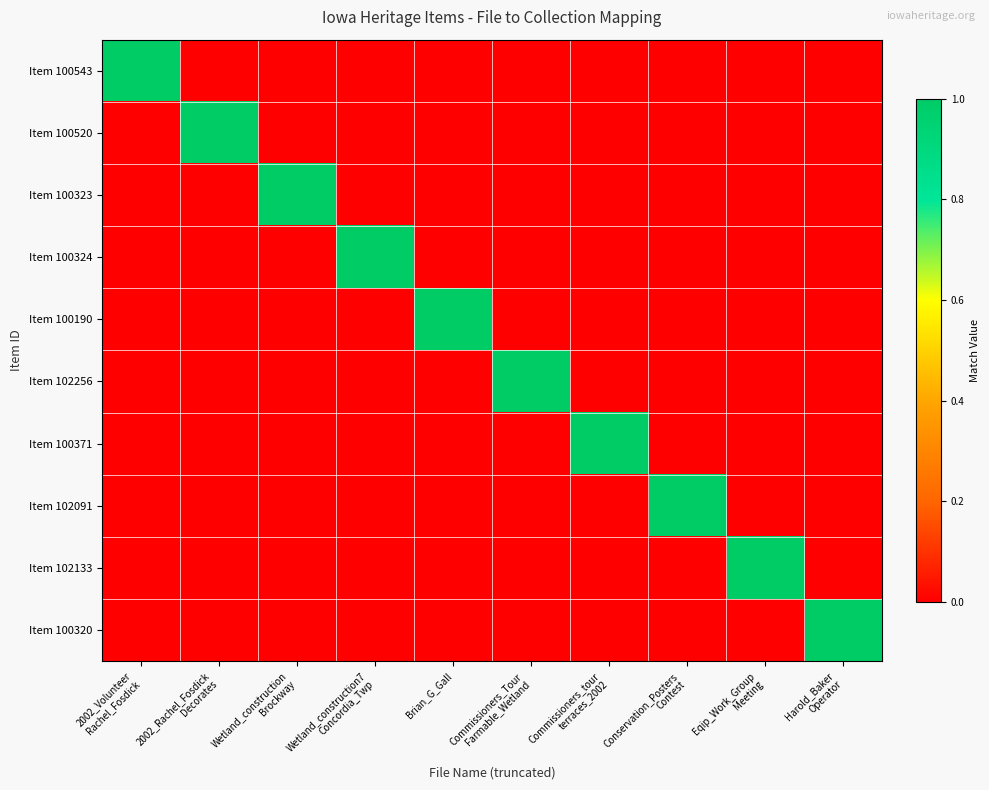

Rank the series at 2002_Volunteer Rachel_Fosdick from lowest to highest value.

Item 100520, Item 100323, Item 100324, Item 100190, Item 102256, Item 100371, Item 102091, Item 102133, Item 100320, Item 100543